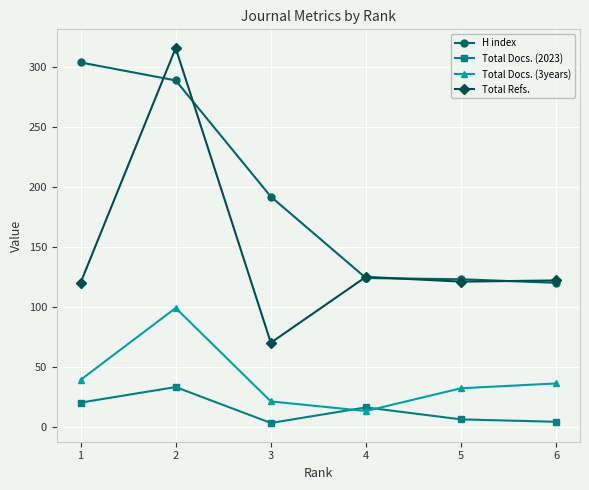

At which category does Total Refs. reach its first local peak?

2